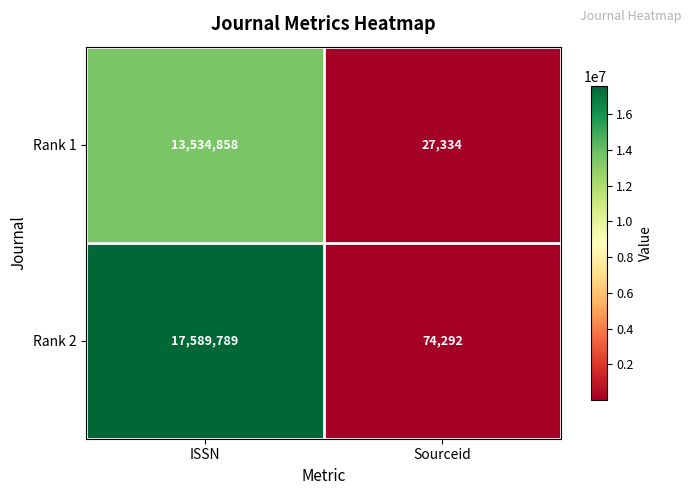

Where is Rank 2 nearest to the value 8832040?

Sourceid